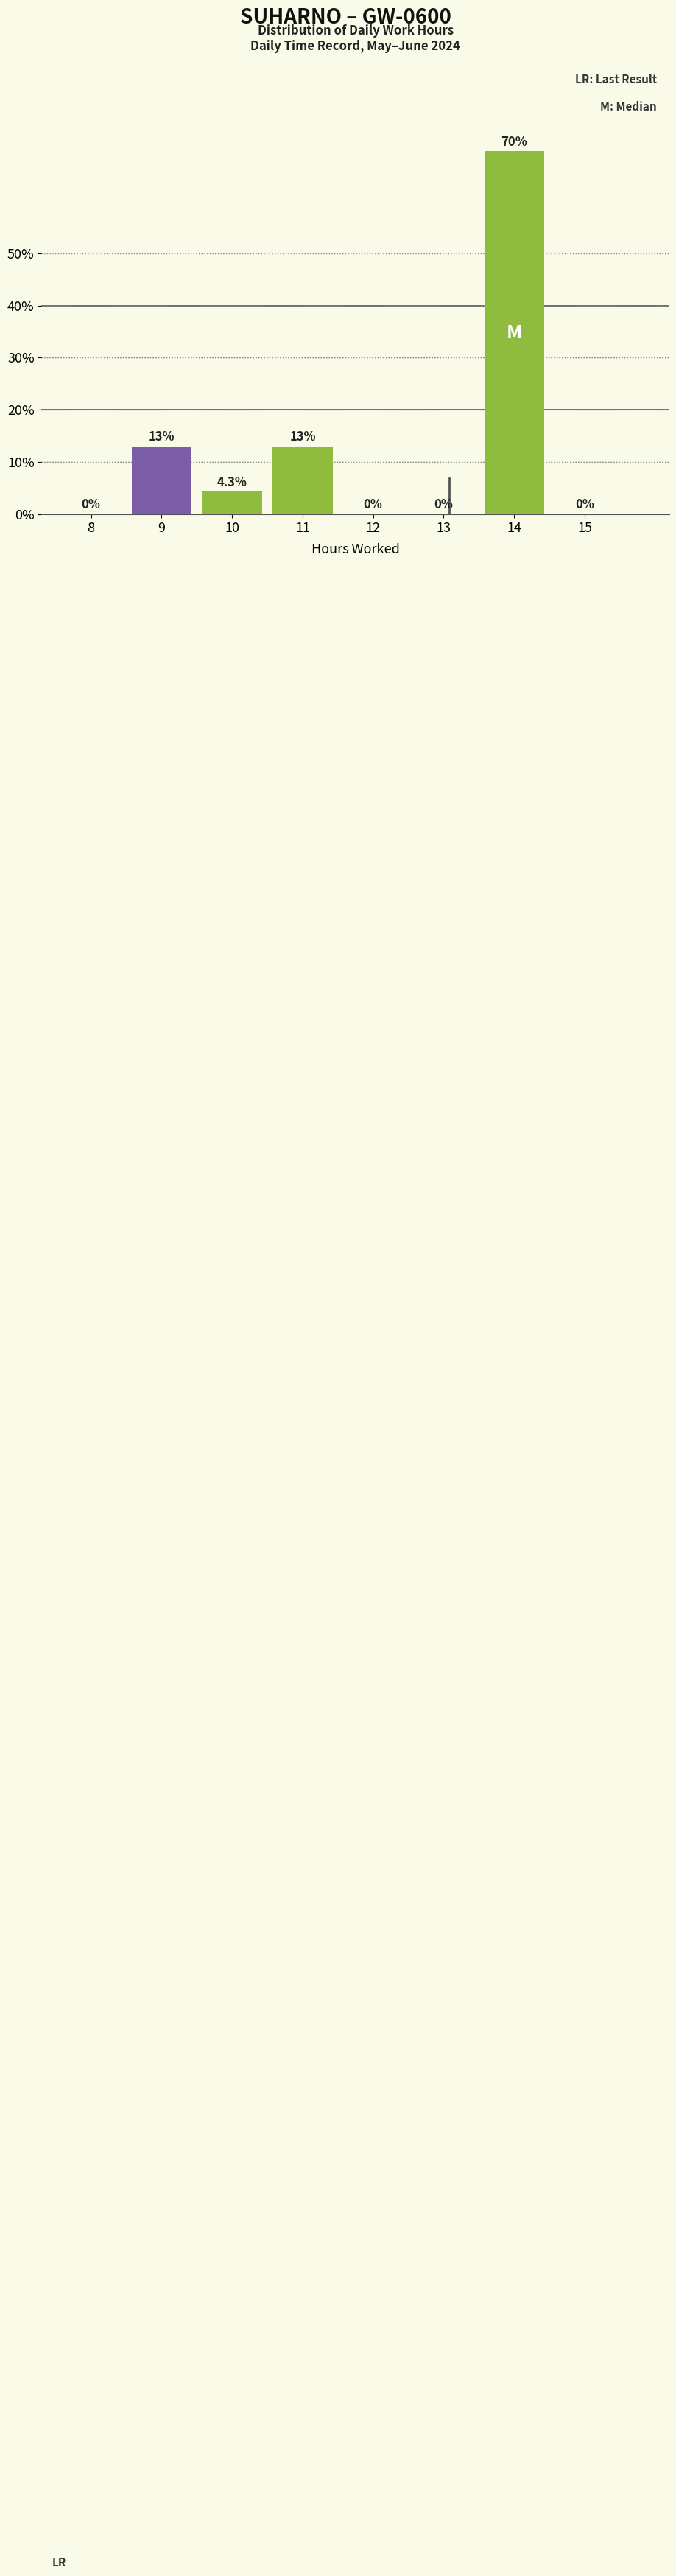

Reading left to right, list all the values displayed in this chart.

8=0.0	9=13.0	10=4.3	11=13.0	12=0.0	13=0.0	14=69.6	15=0.0